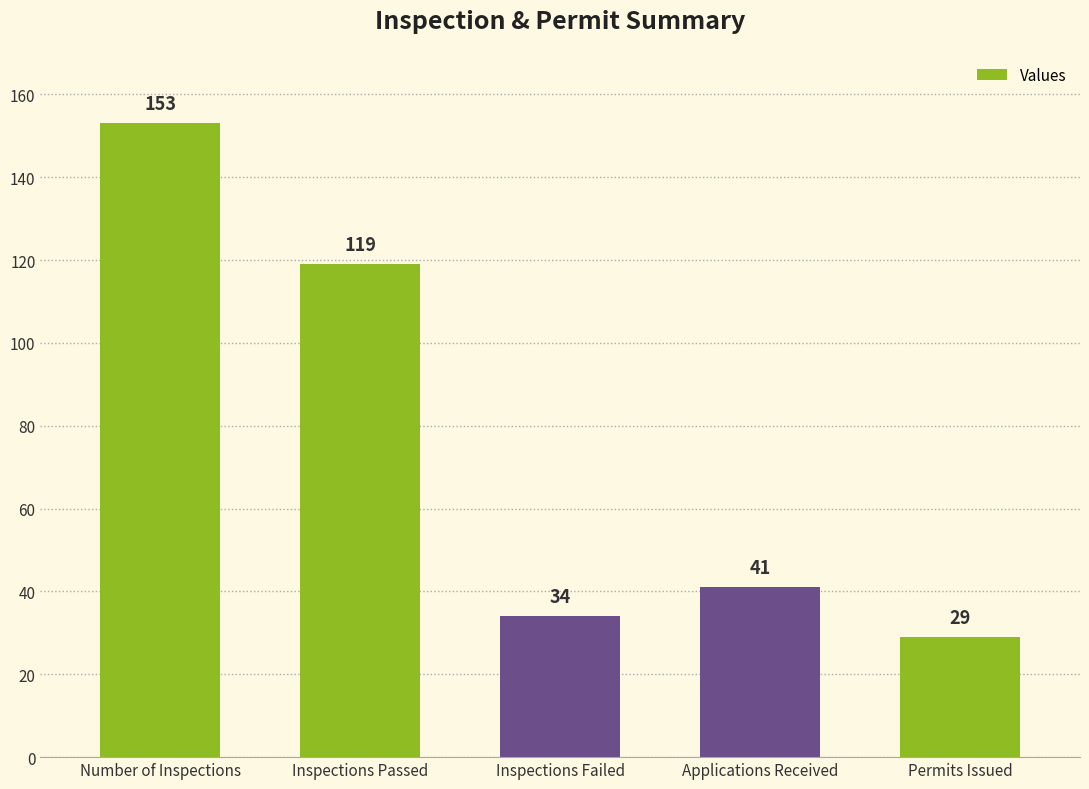

What is the difference between the second highest and minimum values?

90